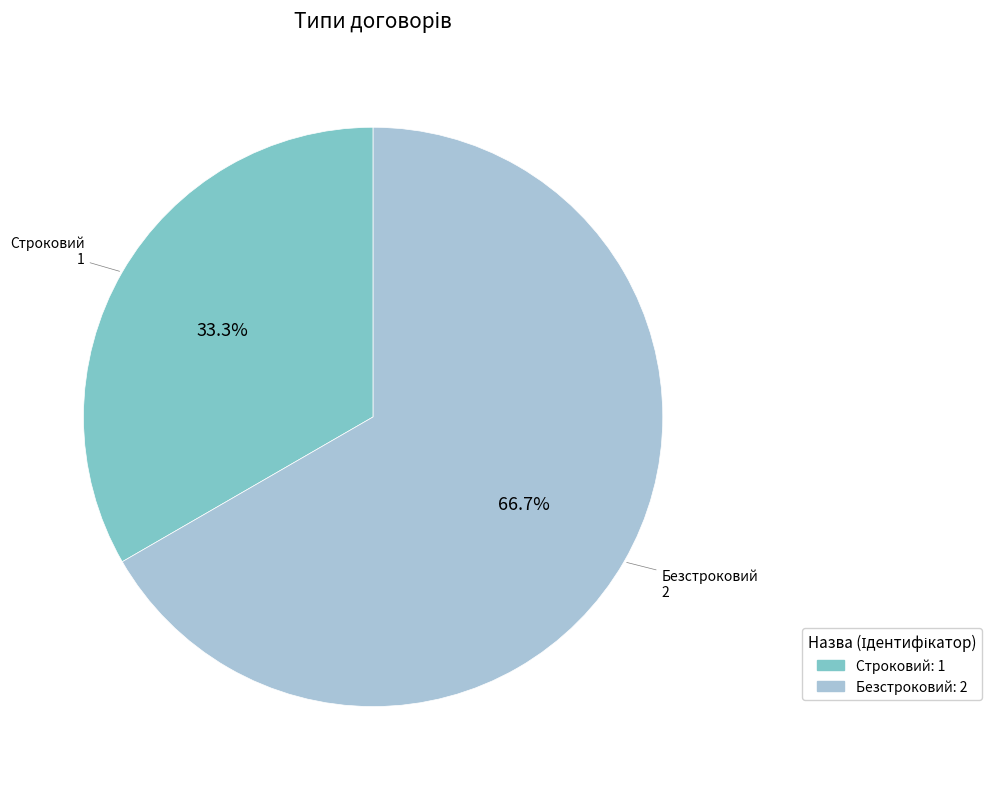

True or false: Строковий accounts for 33% of the total.

True